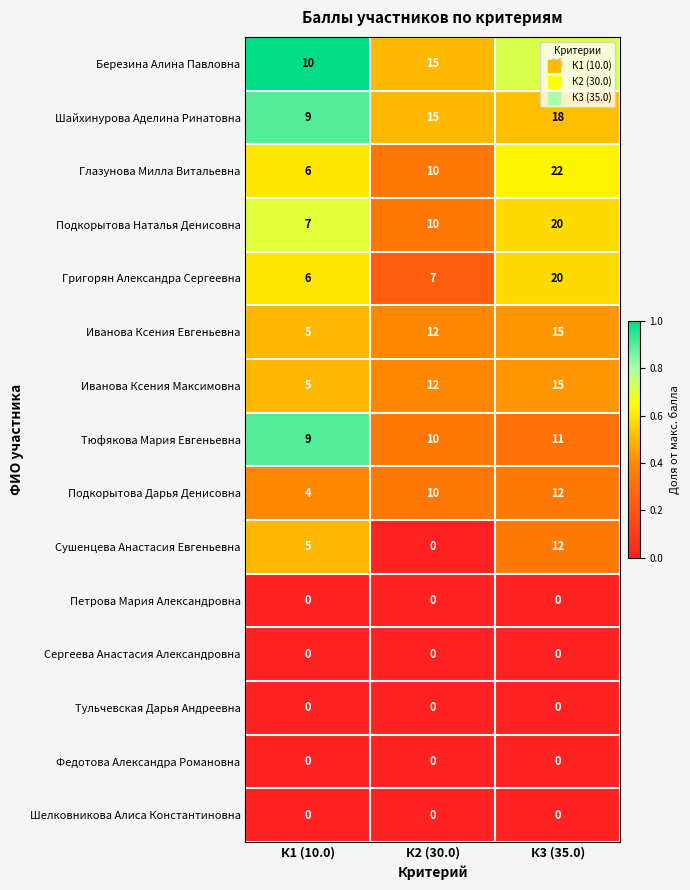

List the labels in order of Шайхинурова Аделина Ринатовна value, smallest first.

К1 (10.0), К2 (30.0), К3 (35.0)